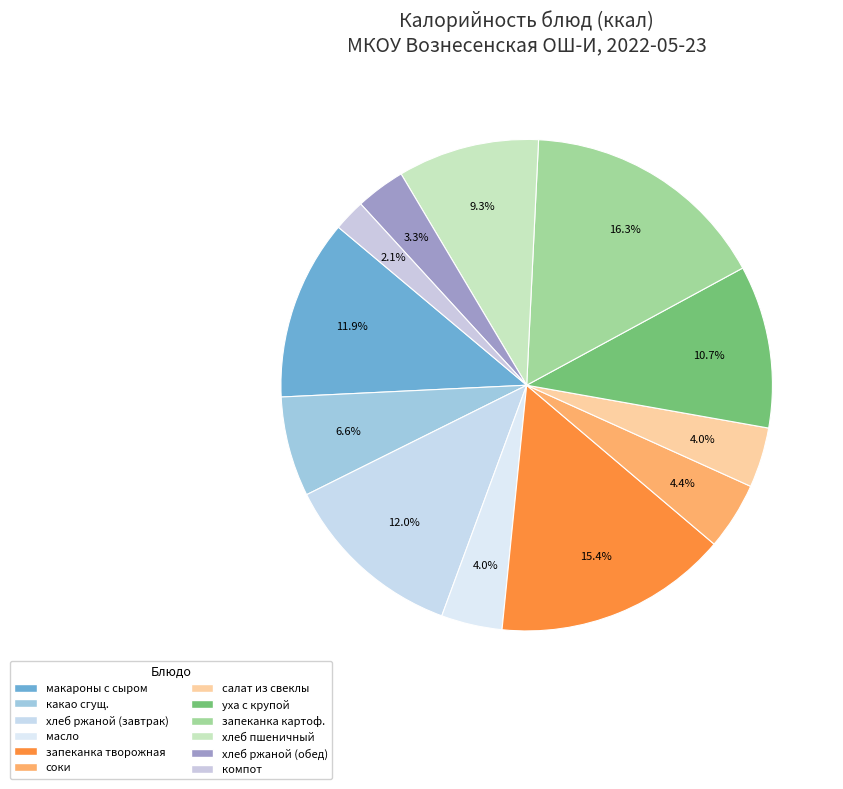

How many segments does this pie chart have?

12